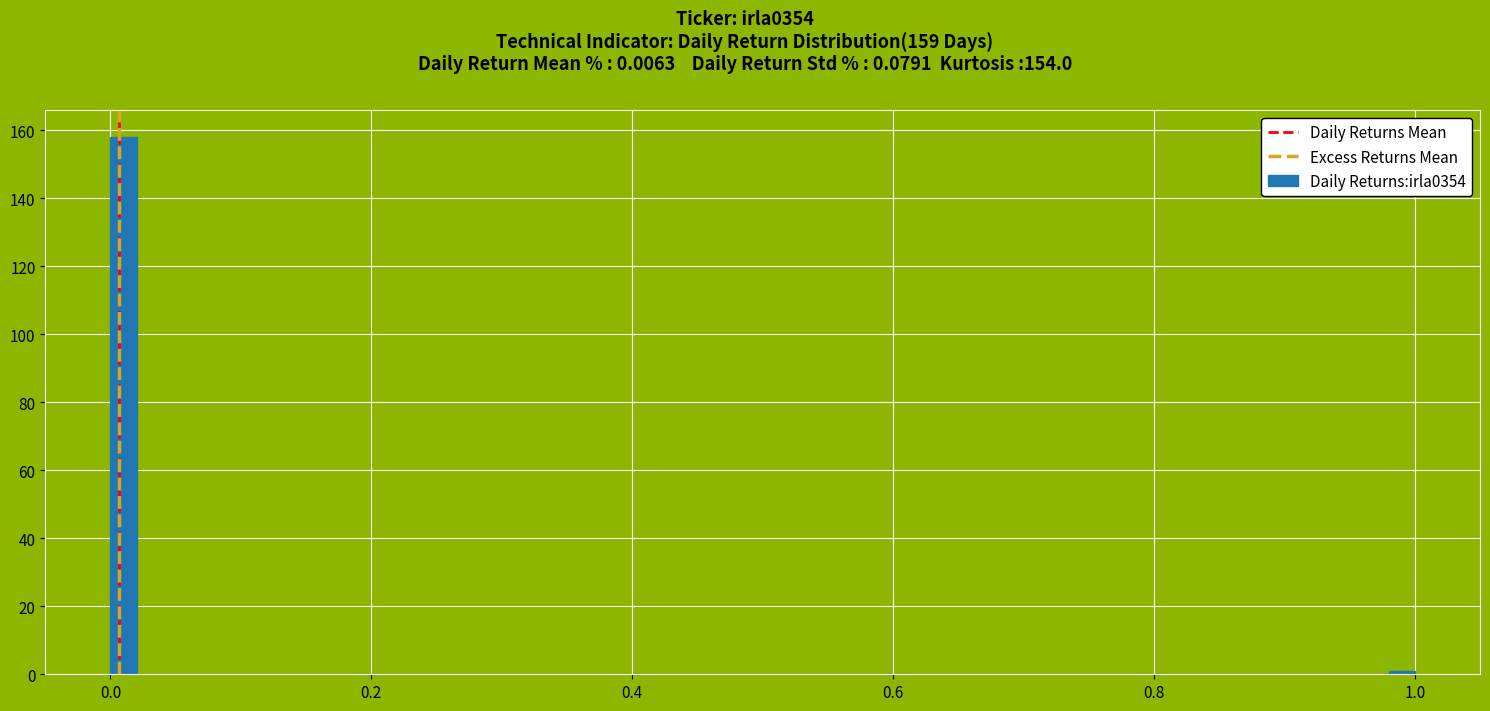

Read against the x-axis, roughly where is the centre of the tallest bar?

0.02